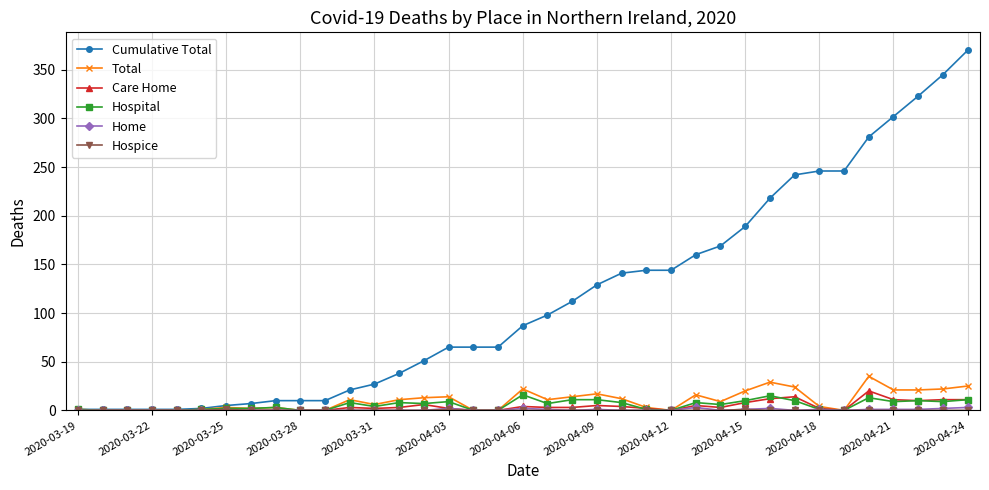

Which series has the largest range (max minus min)?

Cumulative Total